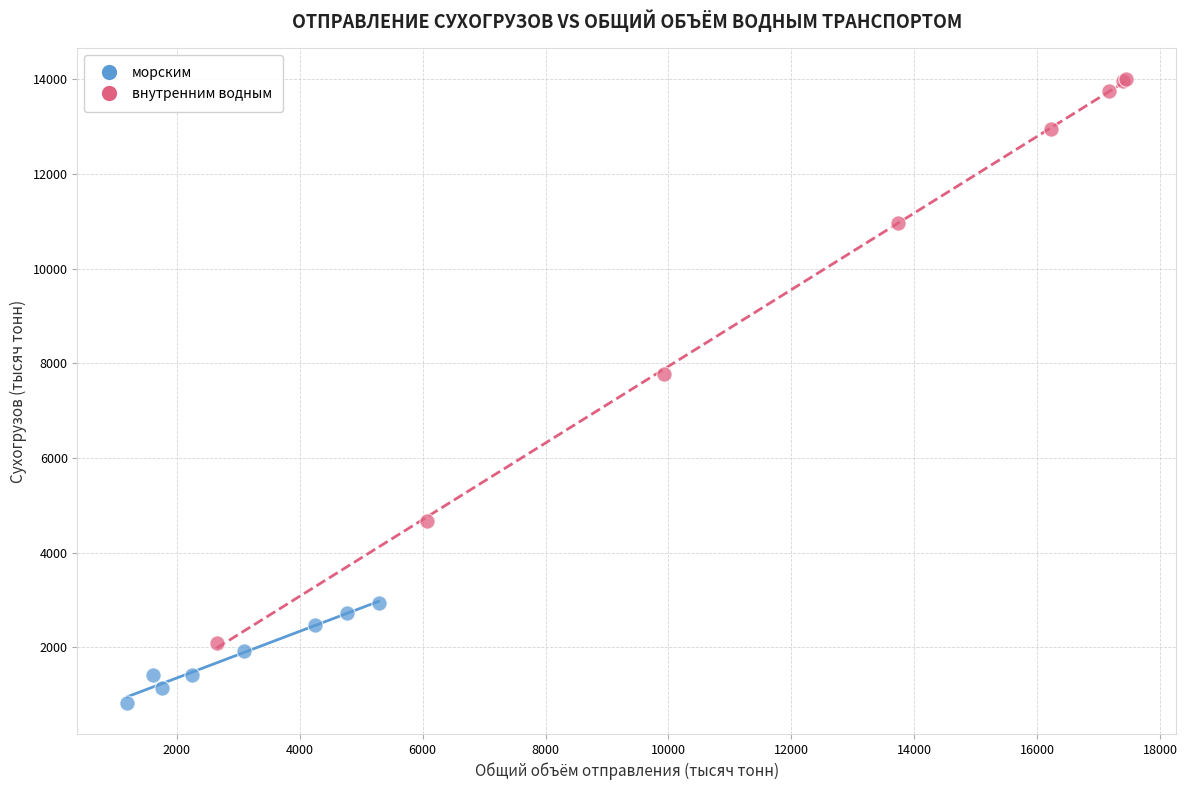

Which series reaches the minimum Y coordinate?

морским